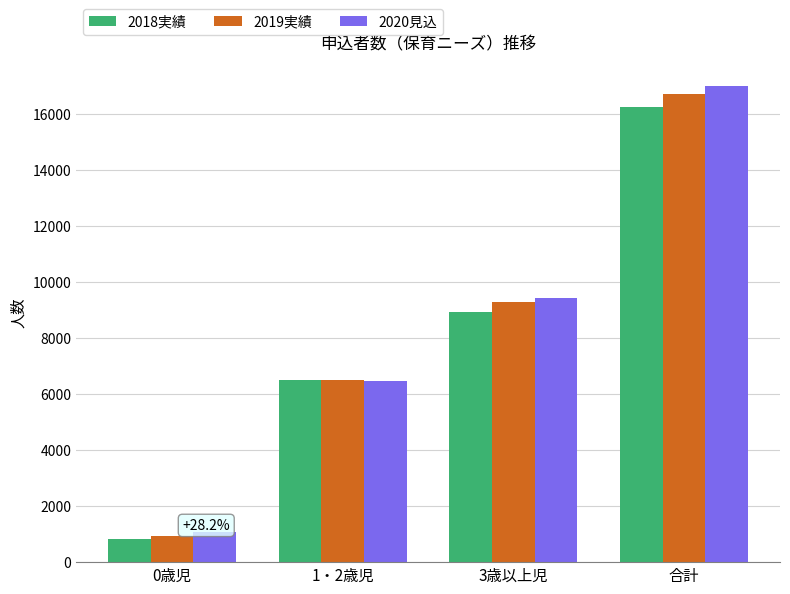

What is the difference between the second highest and second lowest values in the 2018実績 series?

2417